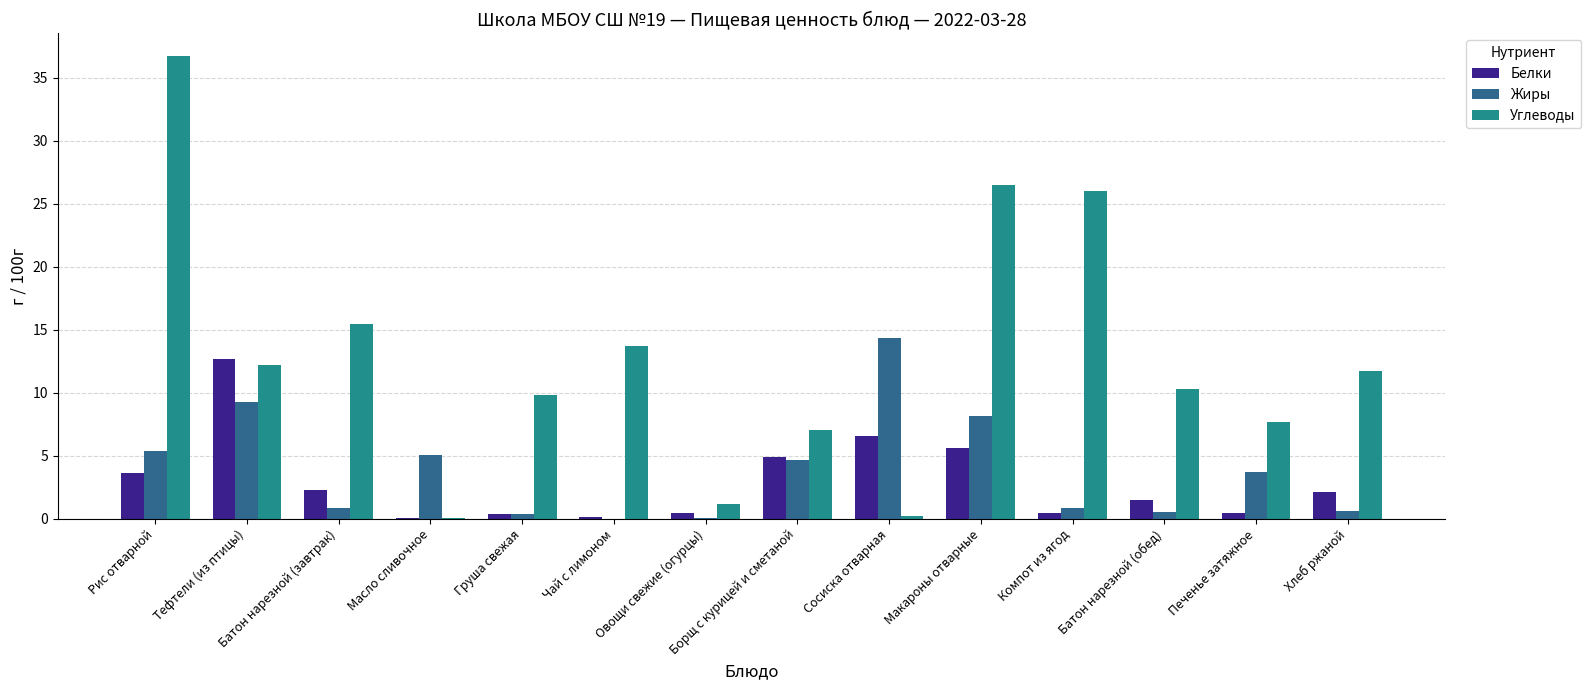

Is it true that Углеводы equals 5.8 at Тефтели (из птицы)?

False